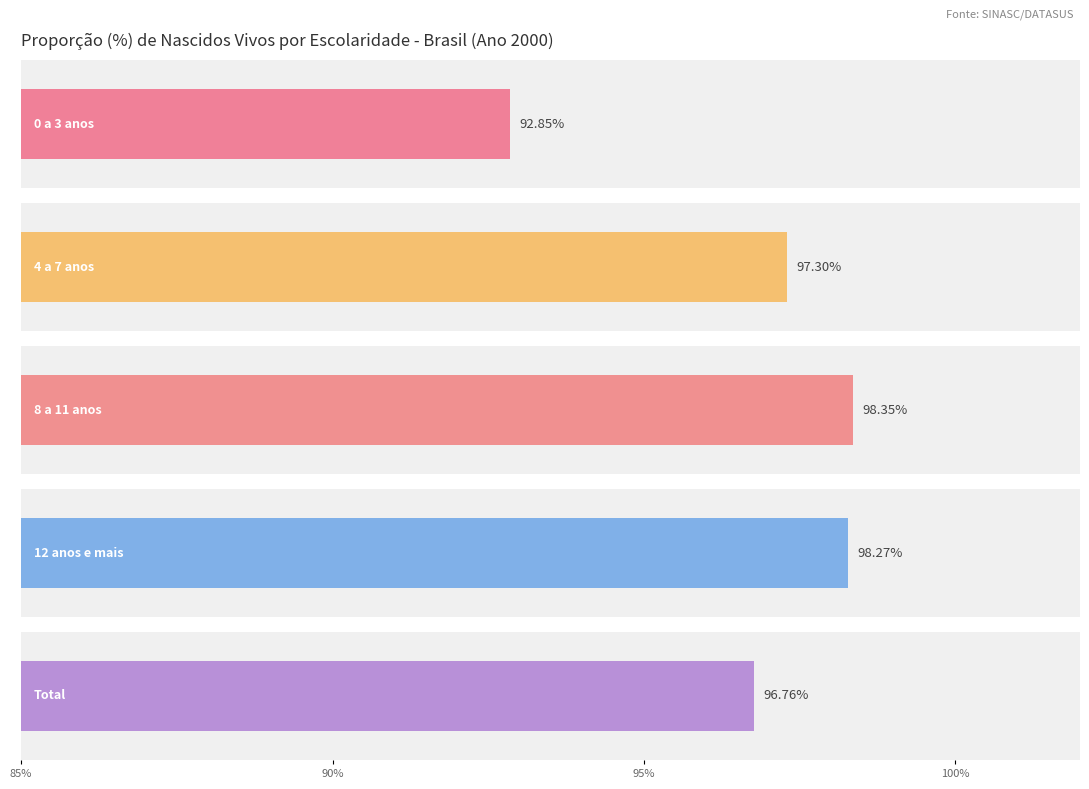

True or false: 2000 has a value of 39.0 at 8 a 11 anos.

False